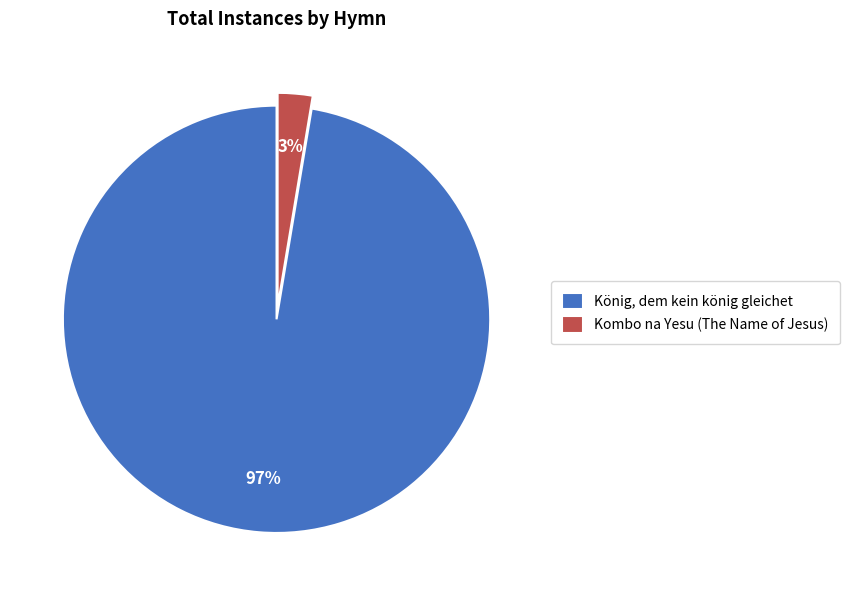

Which slice is the smallest?

Kombo na Yesu (The Name of Jesus)